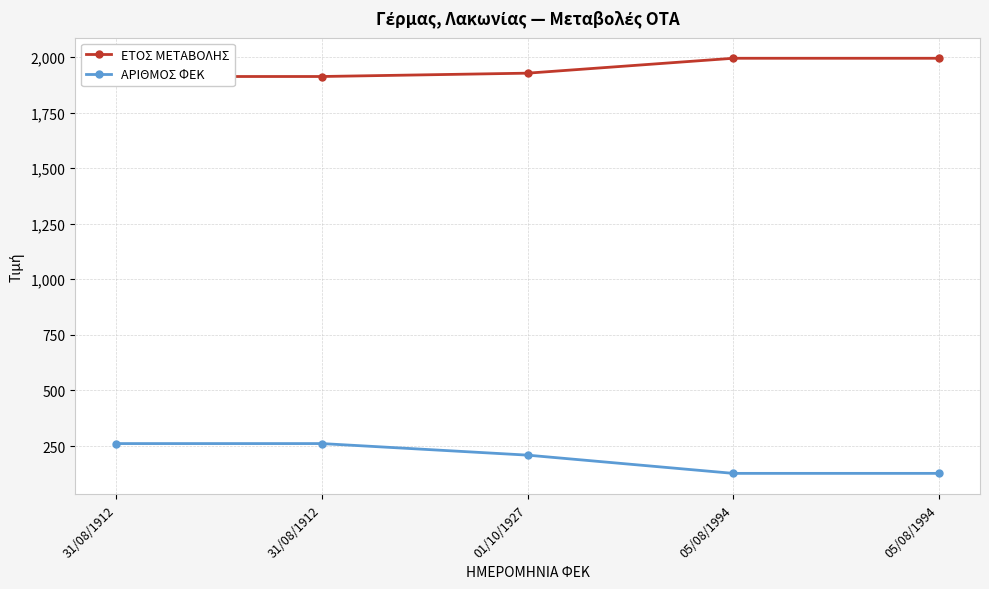

What is the minimum value shown in the chart?

127